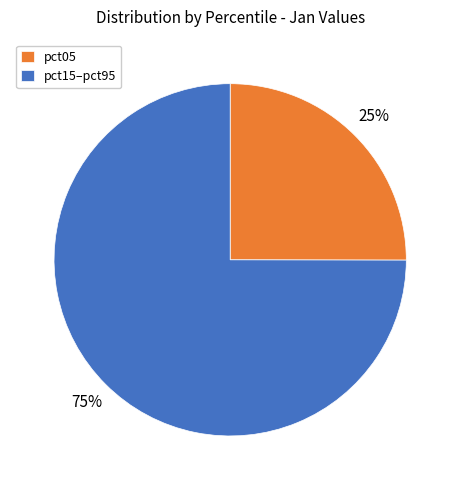

How many slices are in this pie chart?

2